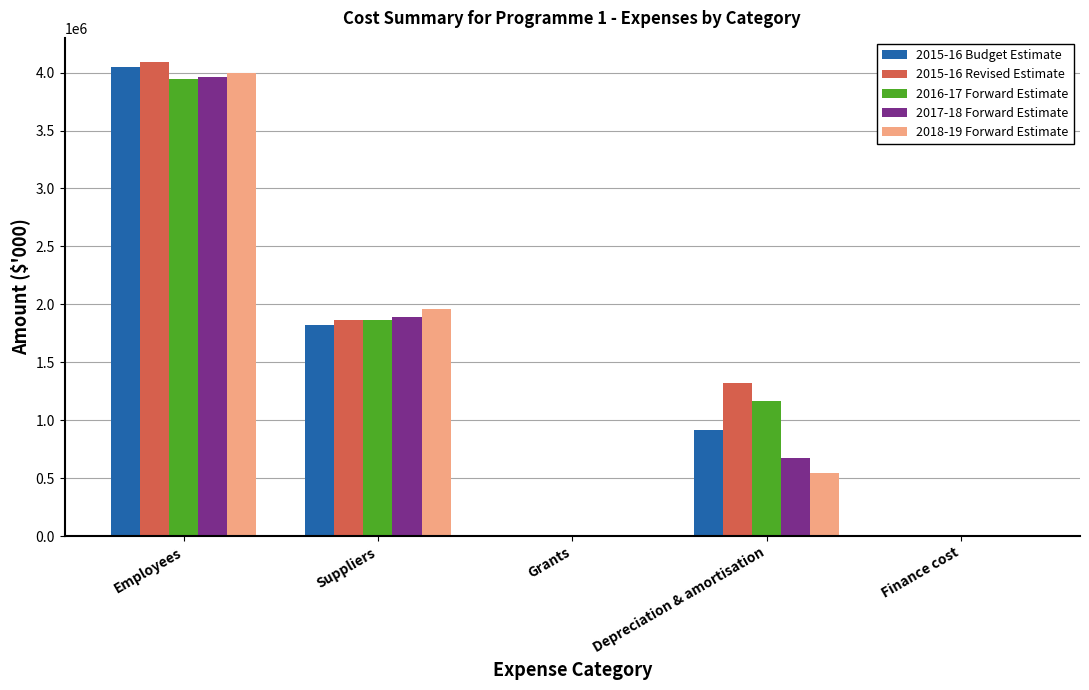

Is the value of 2017-18 Forward Estimate at Depreciation & amortisation greater than the value of 2016-17 Forward Estimate at Employees?

No